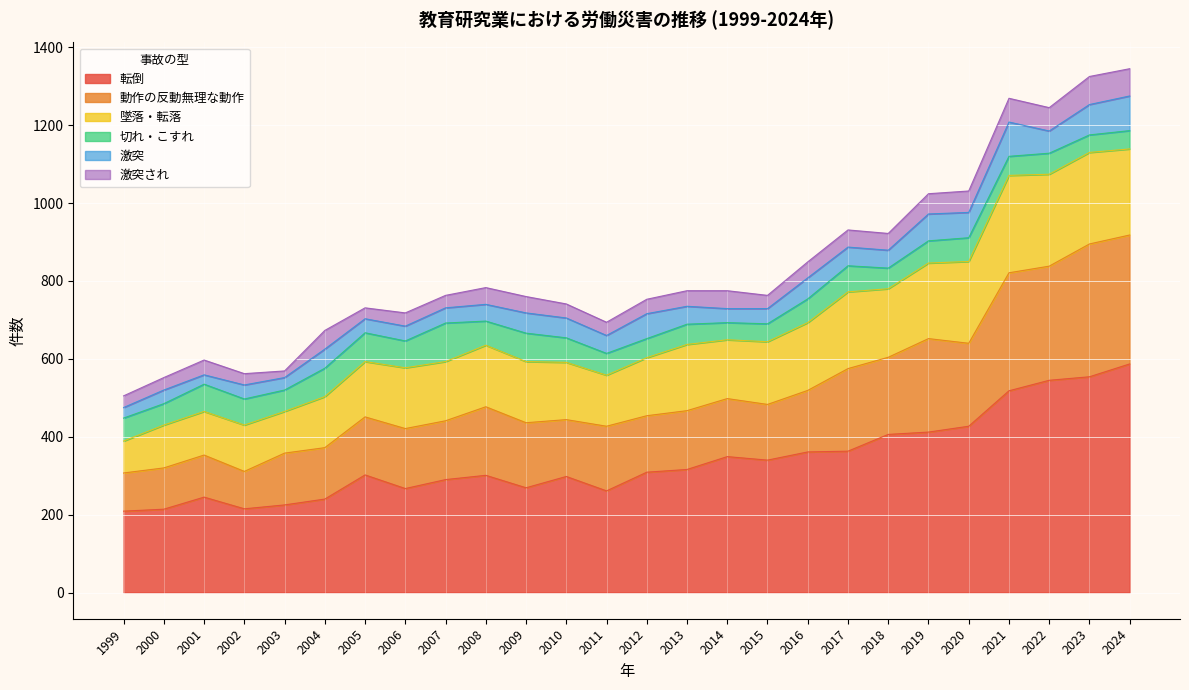

How many data points in 切れ・こすれ are less than 59?

13